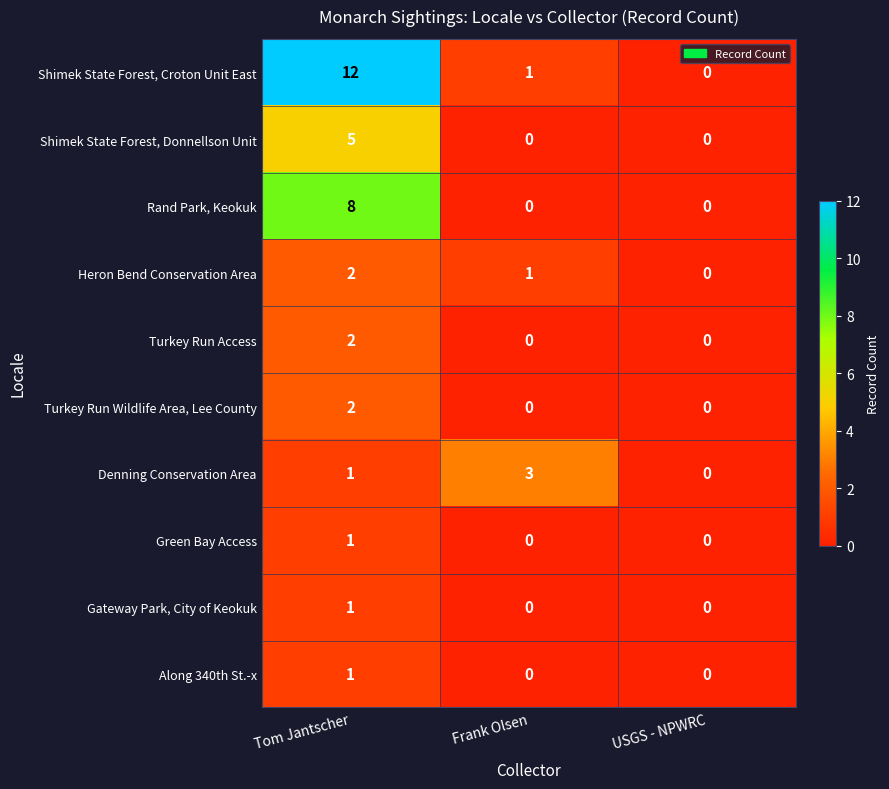

Reading left to right, list all the values displayed in this chart.

Shimek State Forest, Croton Unit East: 12	1	0
Shimek State Forest, Donnellson Unit: 5	0	0
Rand Park, Keokuk: 8	0	0
Heron Bend Conservation Area: 2	1	0
Turkey Run Access: 2	0	0
Turkey Run Wildlife Area, Lee County: 2	0	0
Denning Conservation Area: 1	3	0
Green Bay Access: 1	0	0
Gateway Park, City of Keokuk: 1	0	0
Along 340th St.-x: 1	0	0